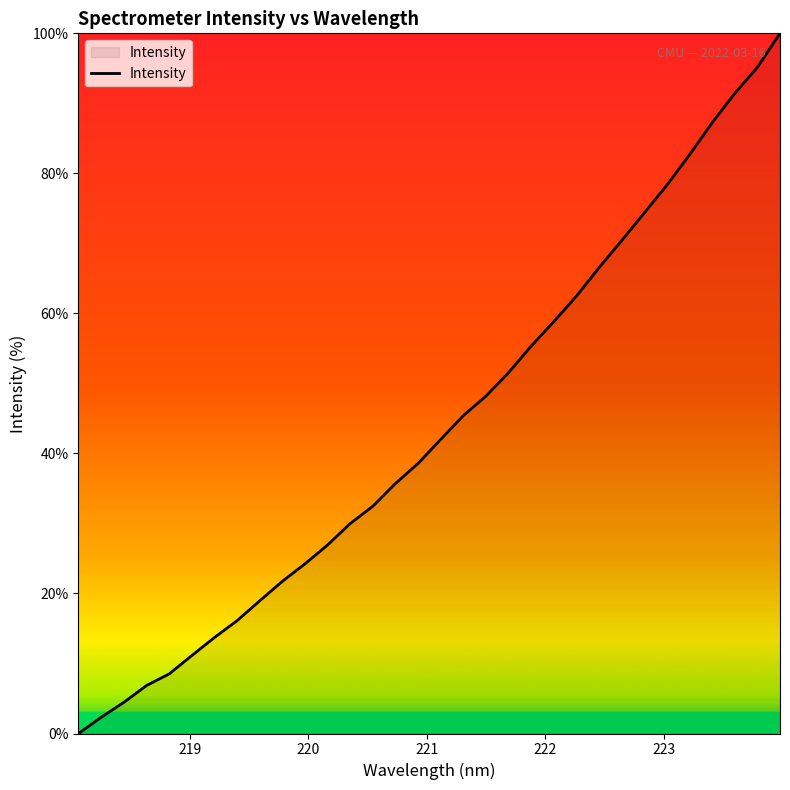

What is the greatest value displayed?

100.0